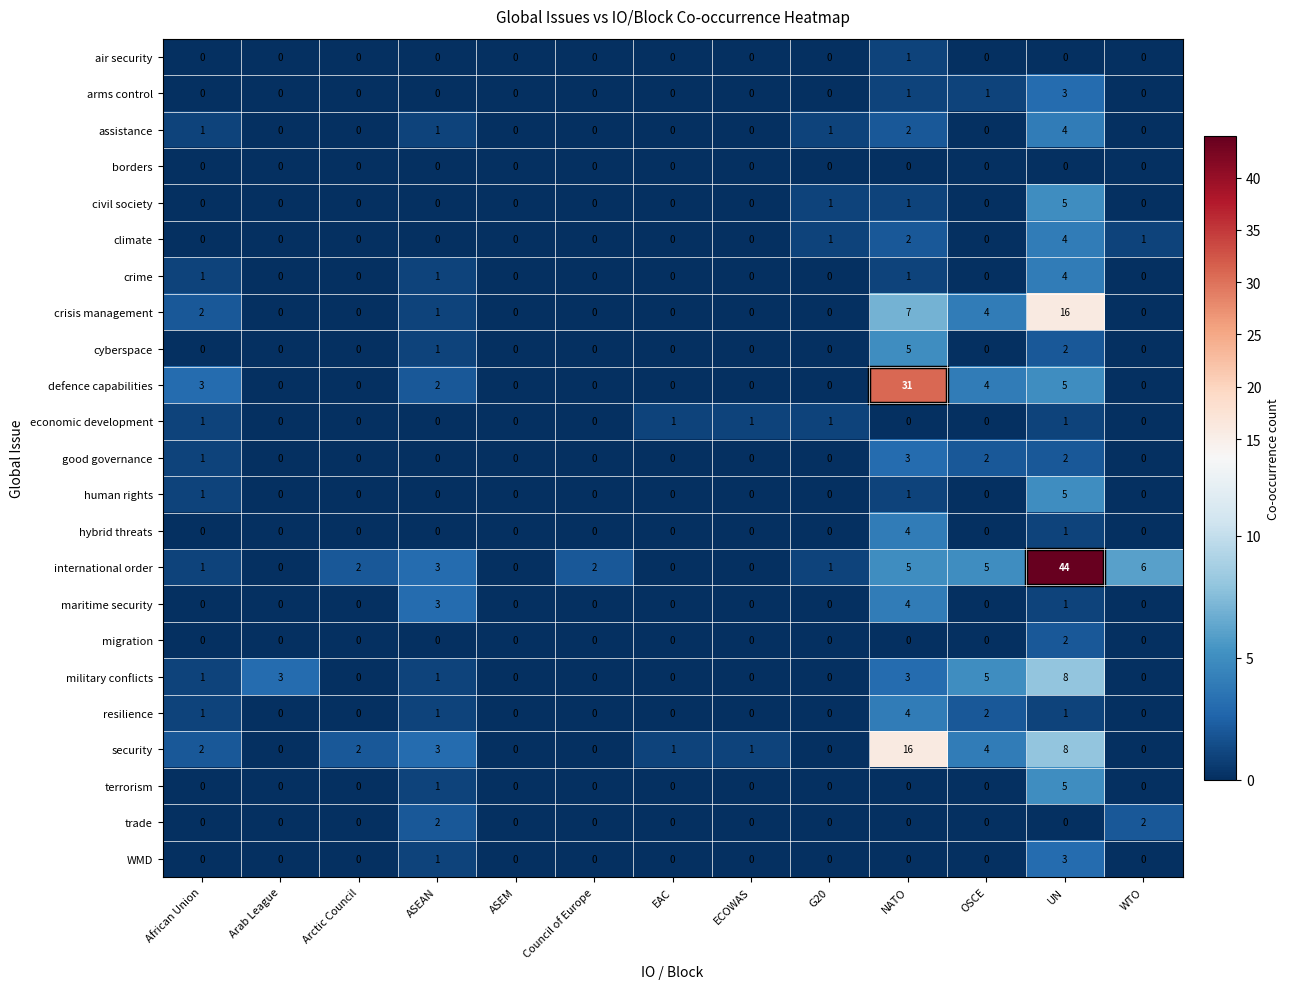

Which series has the widest spread of values?

international order